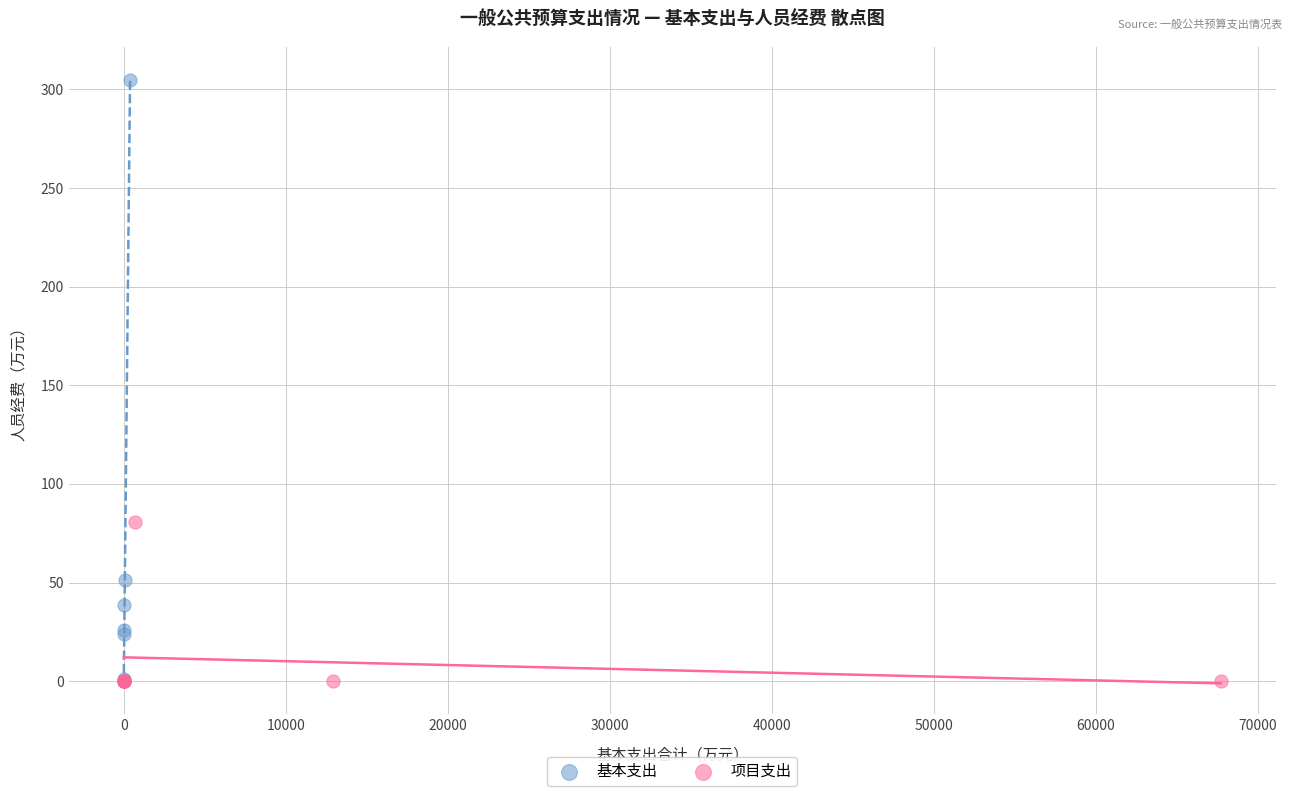

Which series has the largest Y range (max minus min)?

基本支出